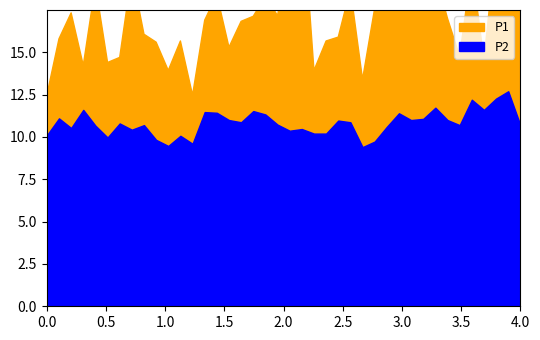

How many lines are shown in the chart?

2